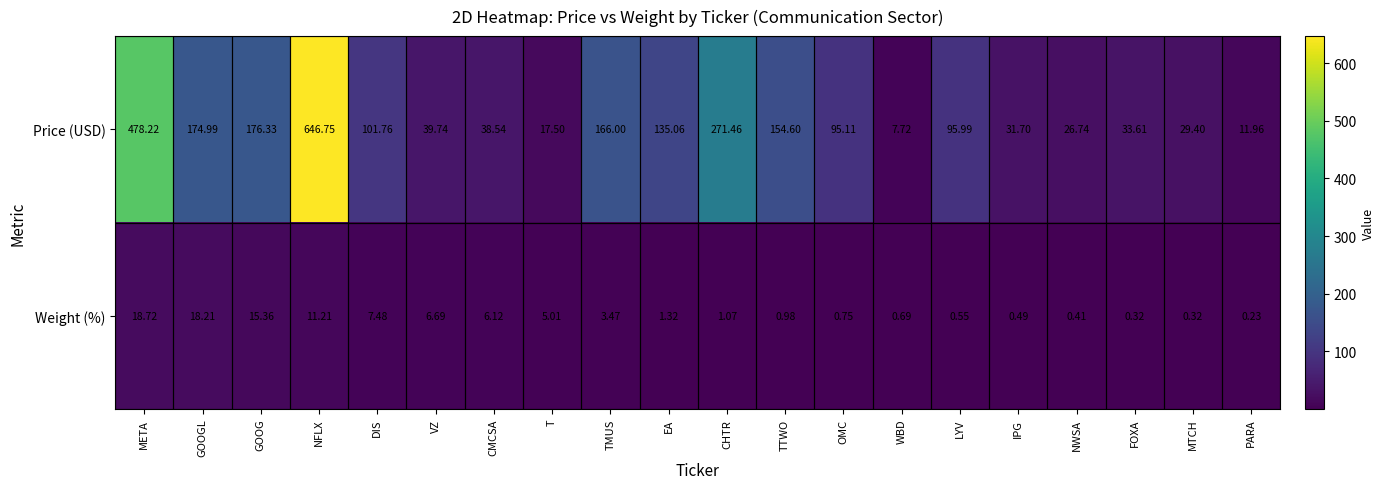

List the series in order of their peak value, lowest first.

Weight (%), Price (USD)